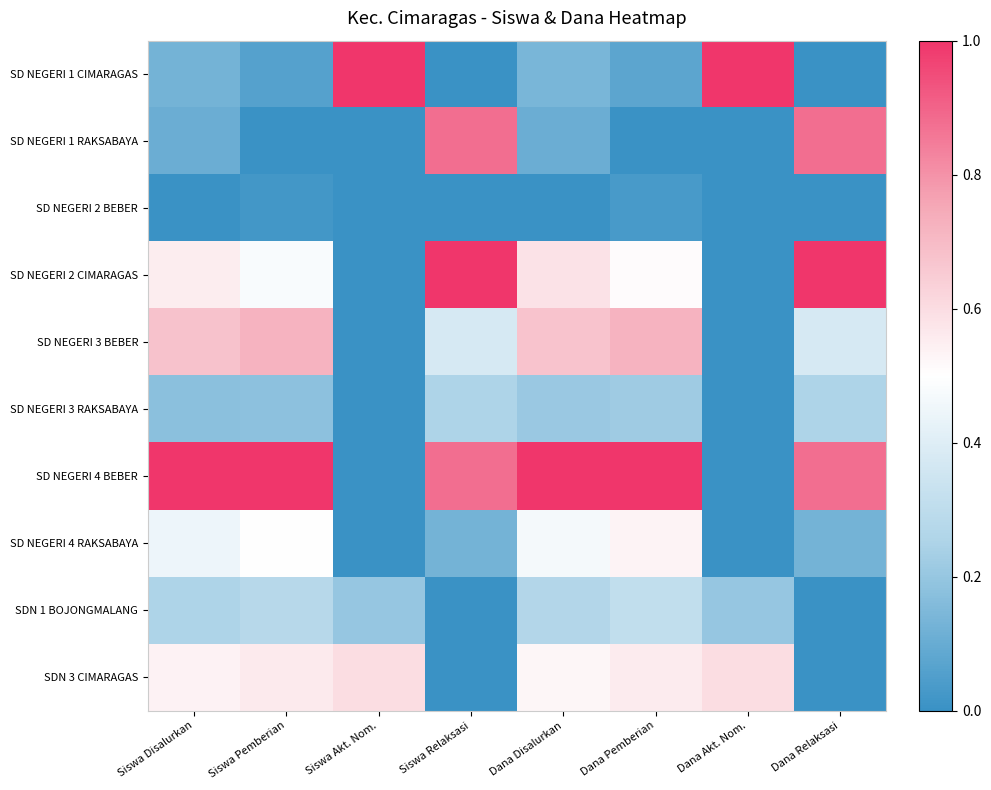

At which category does the chart reach its peak across all series?

Siswa Akt. Nom.